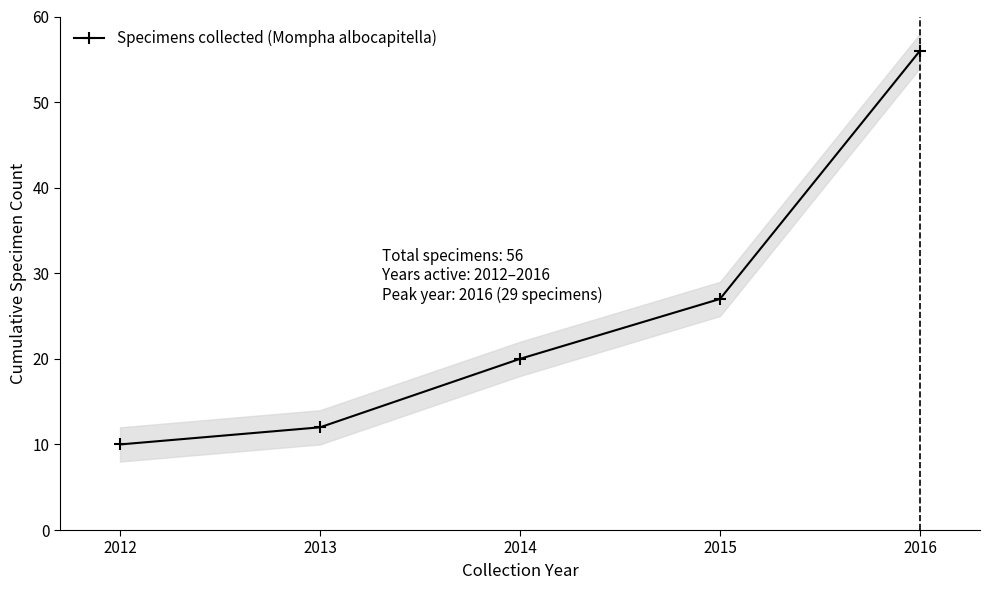

What is the change in value from 2012 to 2015?

+17